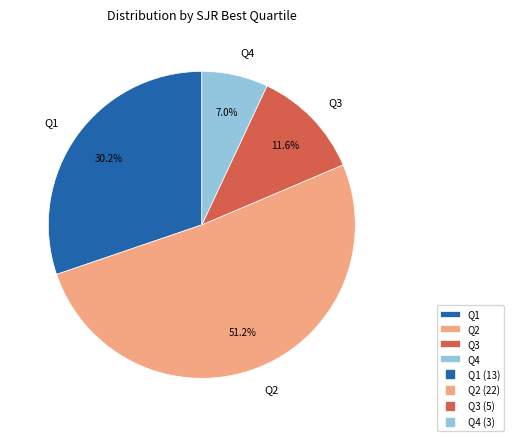

Which slice is the largest?

Q2